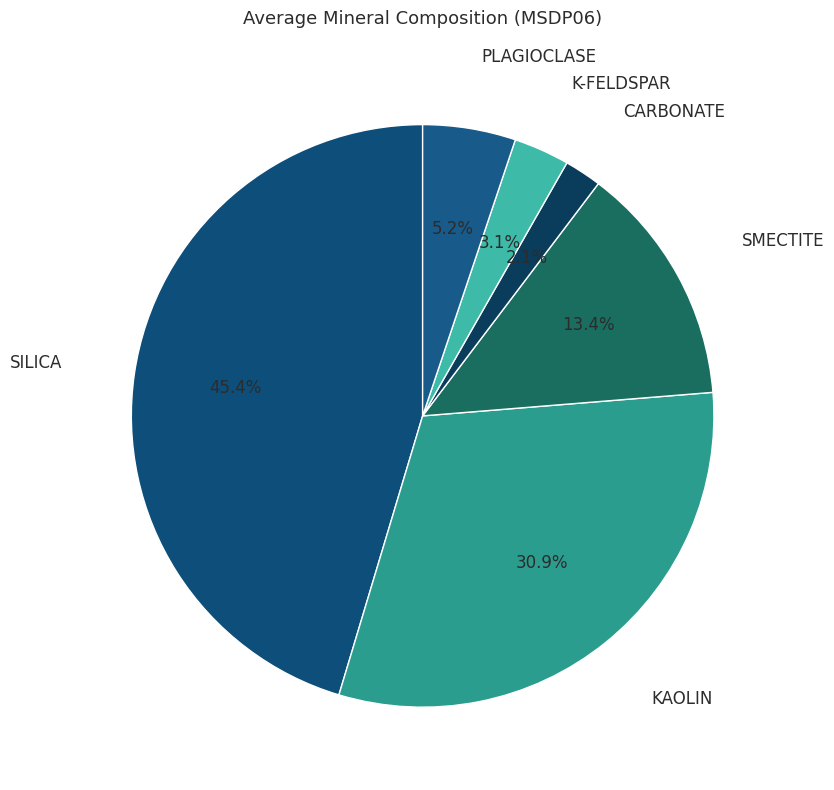

What percentage is the SILICA slice, to the nearest percent?

45%